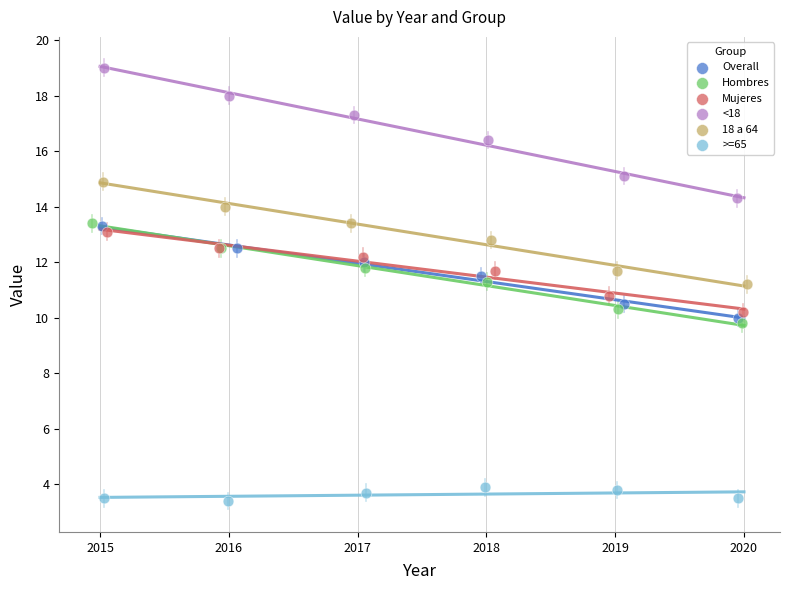

Which series has the largest Y range (max minus min)?

<18